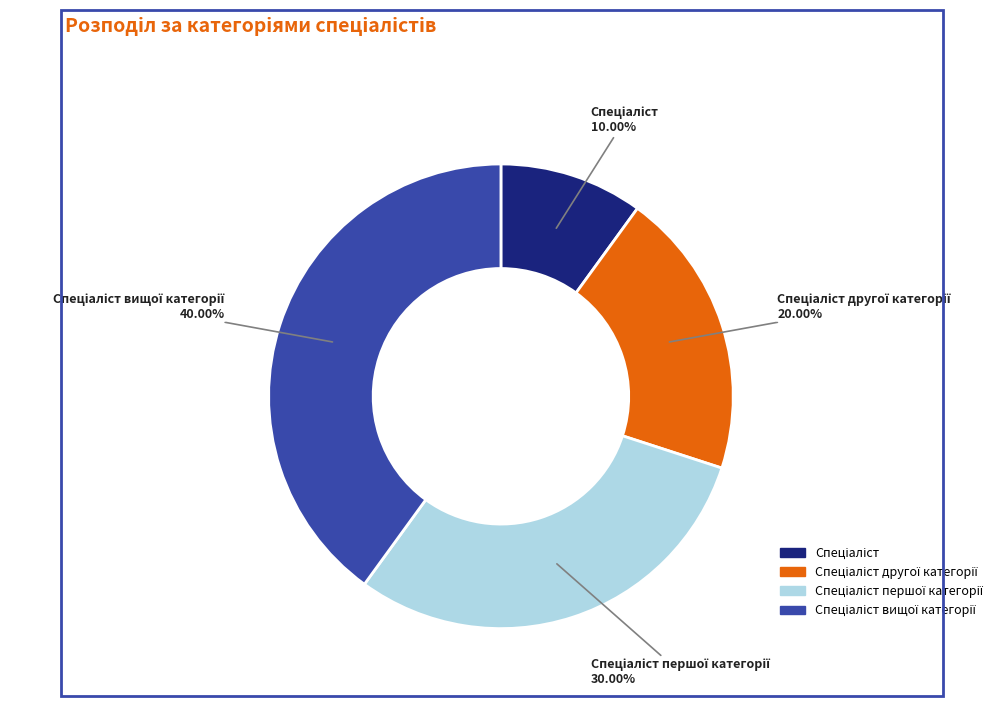

Does any single category account for the majority?

No